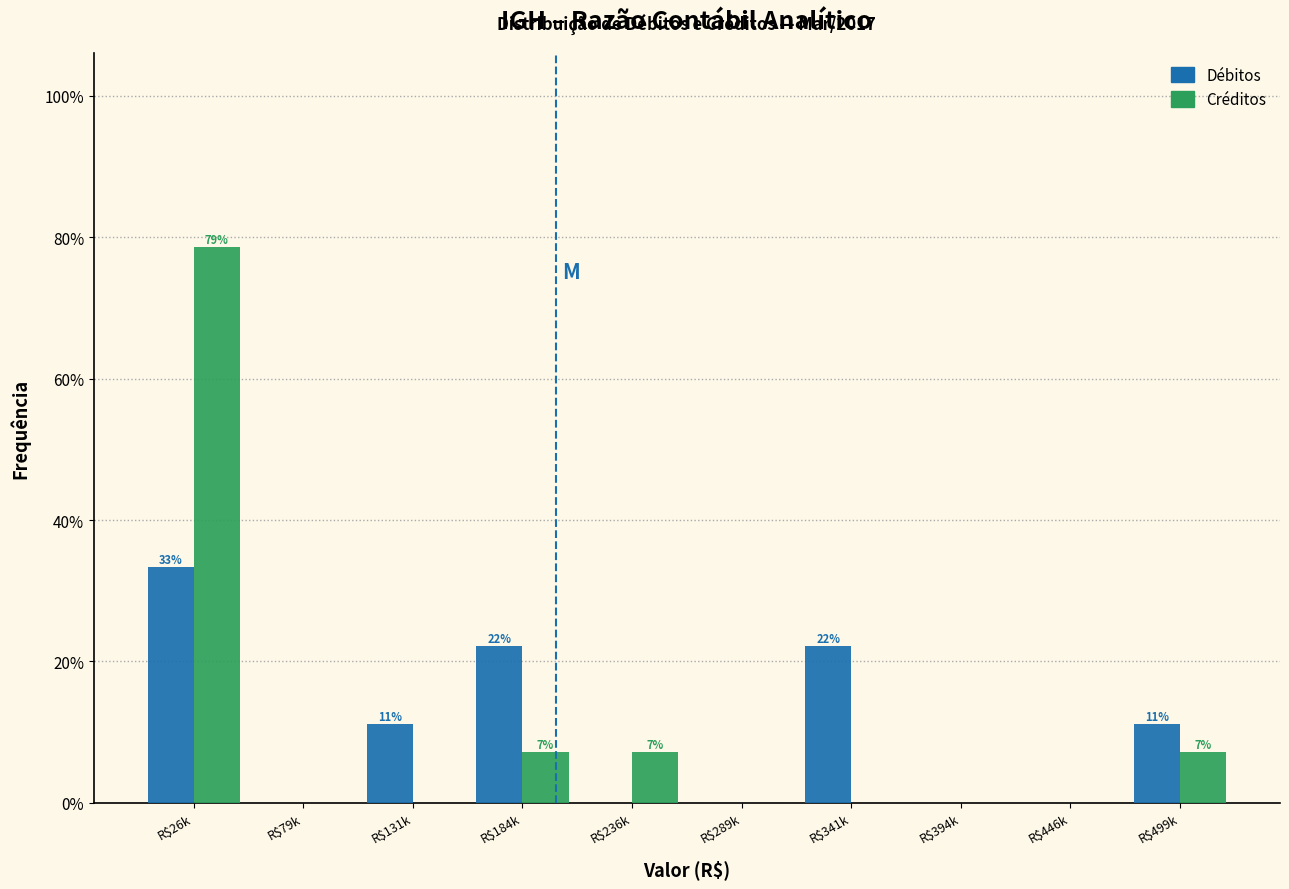

True or false: Débitos has a value of 11.1 at R$499k.

True